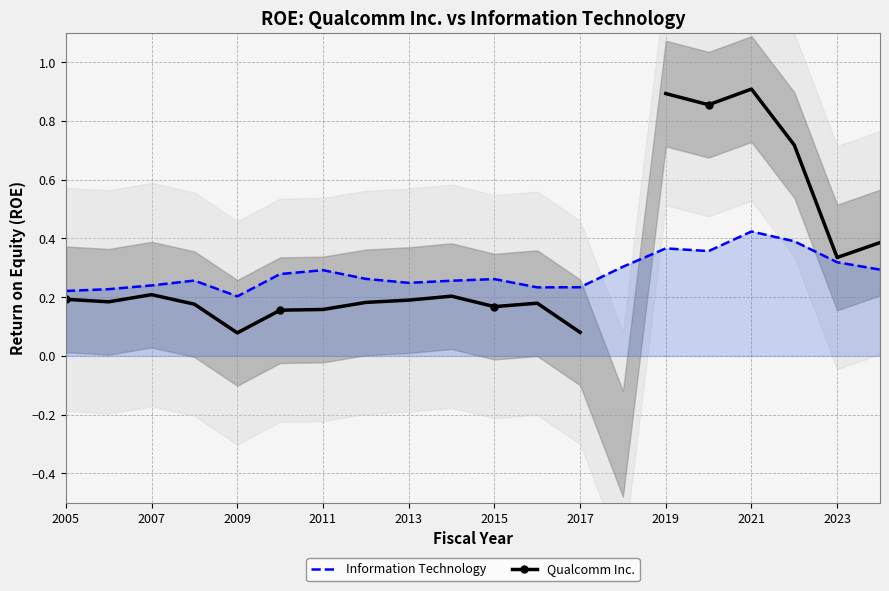

How many categories are shown in the chart?

20